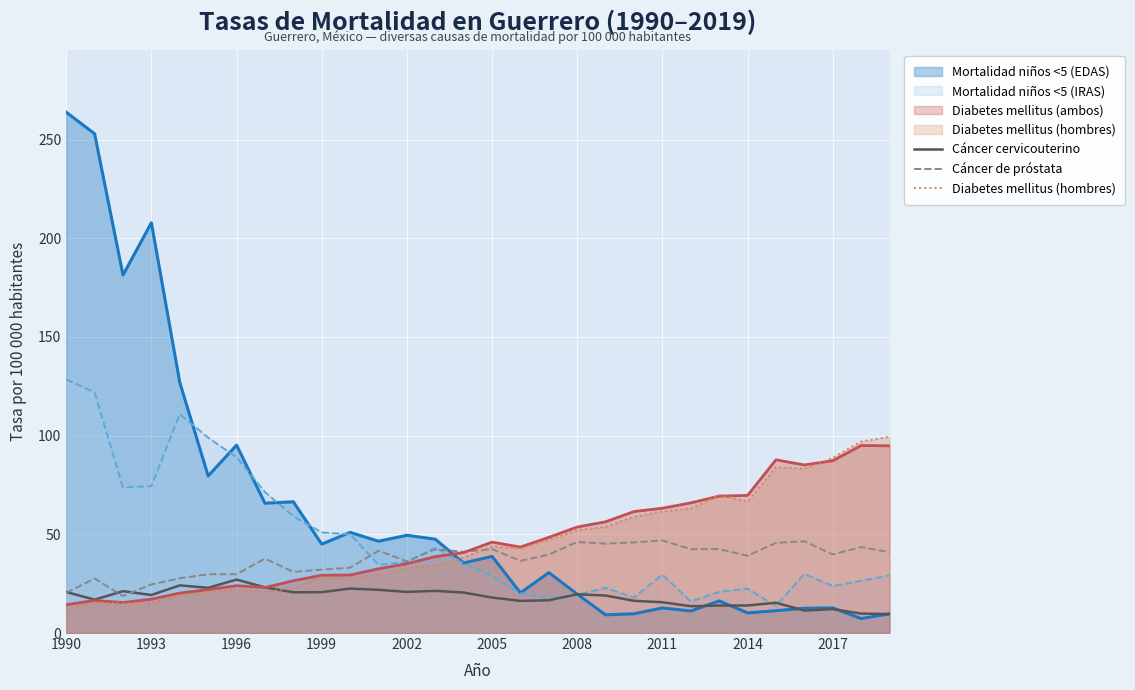

In Diabetes mellitus (hombres), how many points are lower than both neighbors (excluding endpoints)?

6